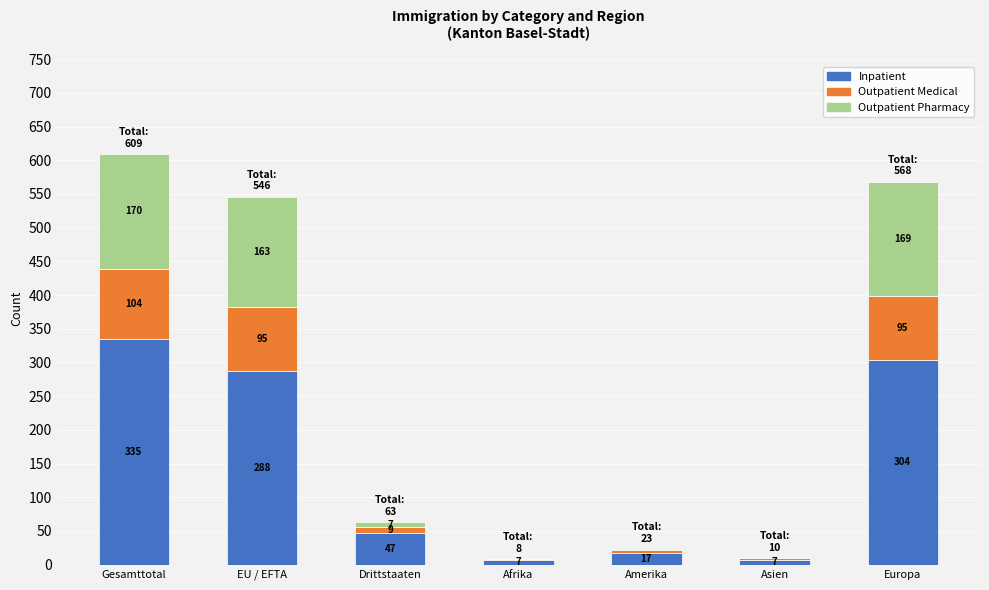

Reading left to right, transcribe the values for Inpatient.

Gesamttotal=335	EU / EFTA=288	Drittstaaten=47	Afrika=7	Amerika=17	Asien=7	Europa=304